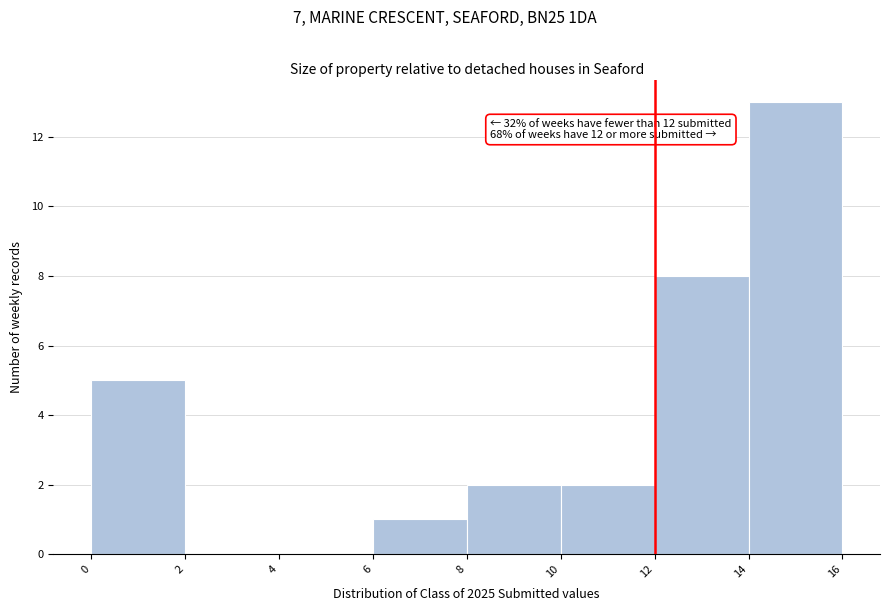

Over which range of the x-axis is the bar tallest?

14 to 16